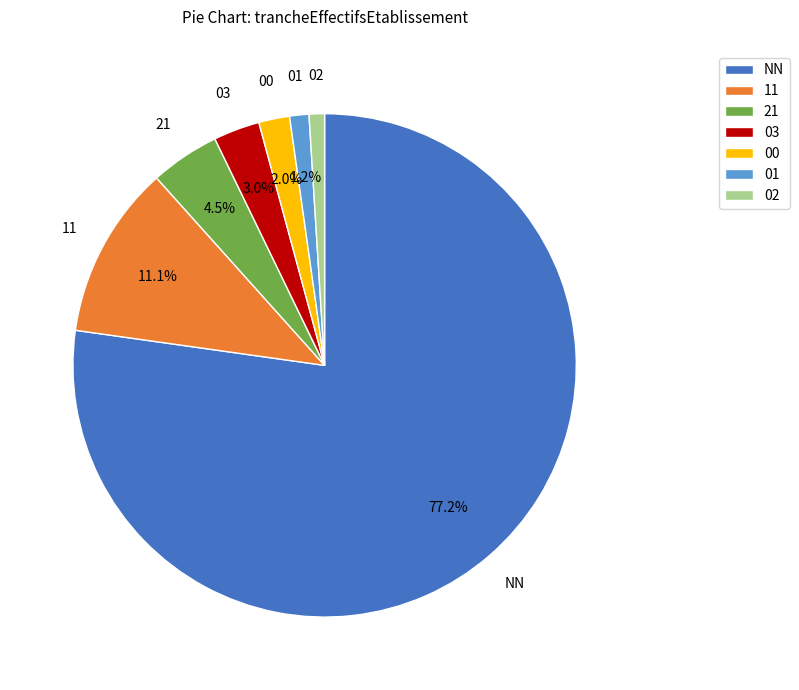

To the nearest percent, what portion does 00 represent?

2%